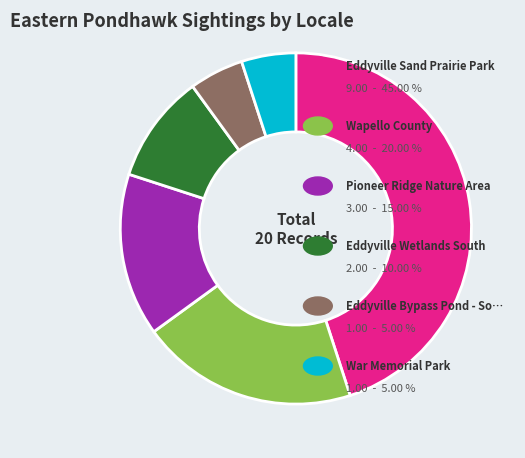

Is there any slice that represents more than half of the pie?

No